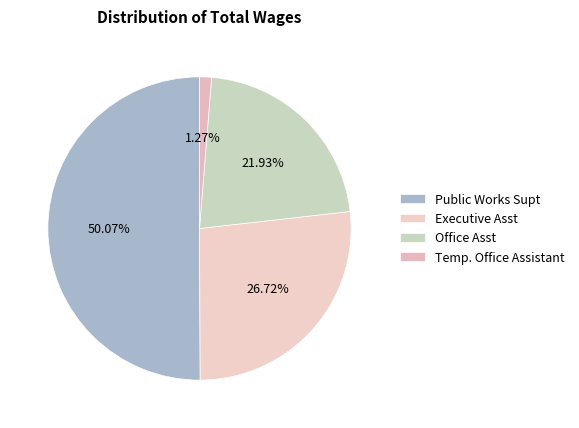

Which category accounts for the majority?

Public Works Supt